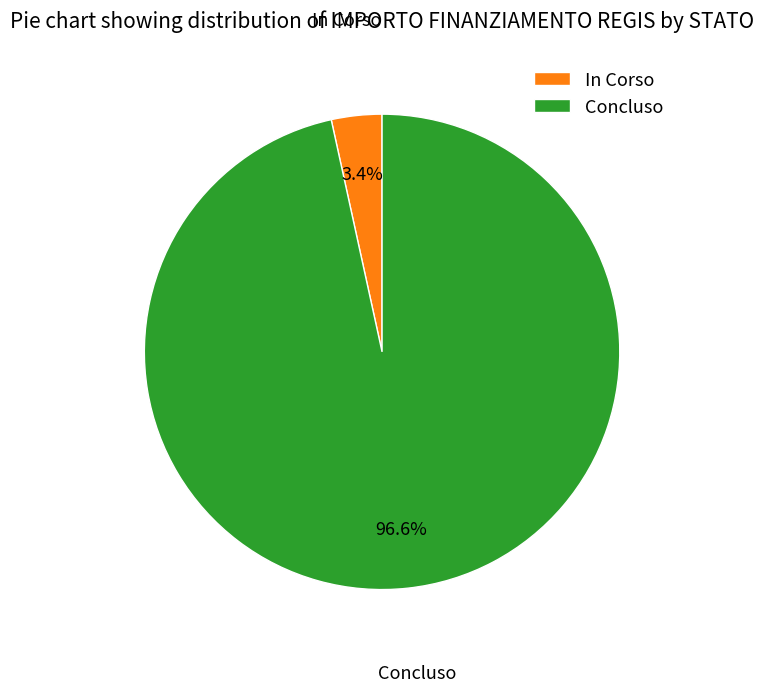

Combined, what portion of the pie is Concluso and In Corso?

100.0%